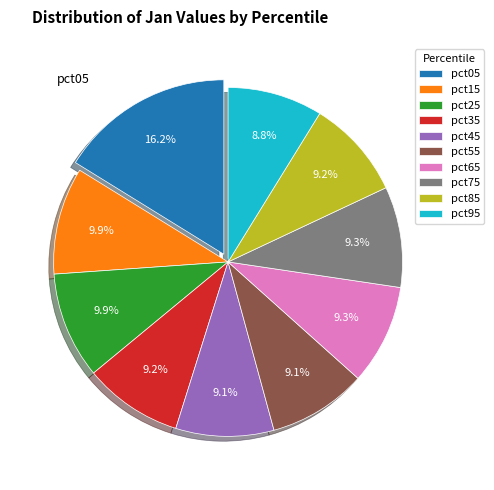

What percentage do pct55 and pct85 together represent?

18.3%